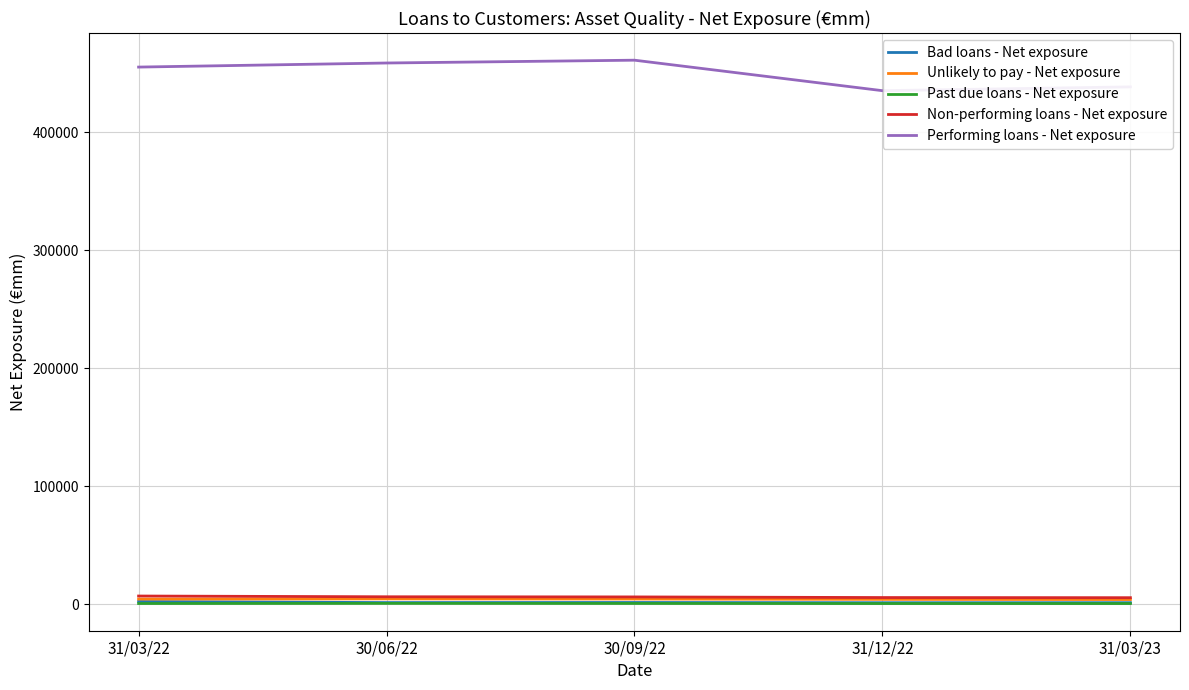

How many distinct data groups are displayed?

5